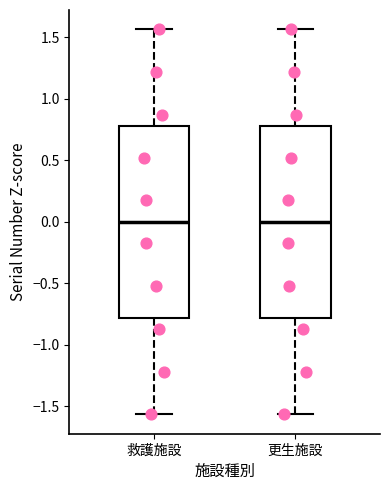

Reading left to right, transcribe this box plot: for each box, give where its median line is, the range the box spans, and where its two whiskers end, as read against the y-axis. The values are not printed on the chart, so give them approximately, as read against the axis.

救護施設: median 0.00, box -0.80 to 0.80, whiskers -1.55 to 1.55
更生施設: median 0.00, box -0.80 to 0.80, whiskers -1.55 to 1.55